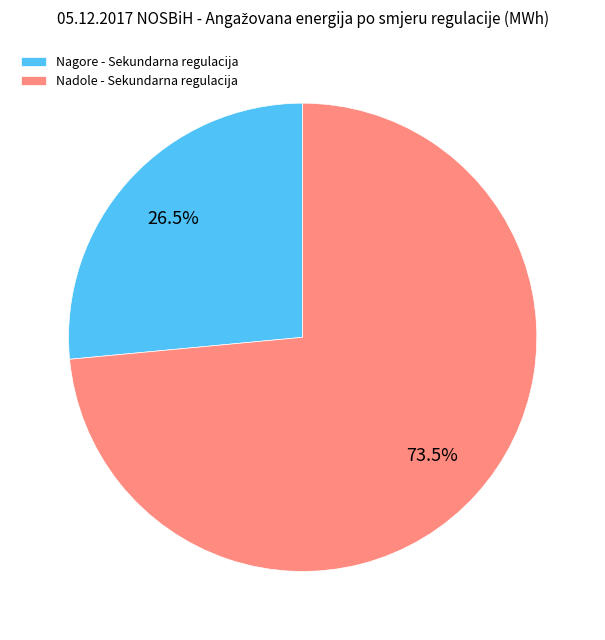

What is the largest slice in the pie chart?

Nadole - Sekundarna regulacija